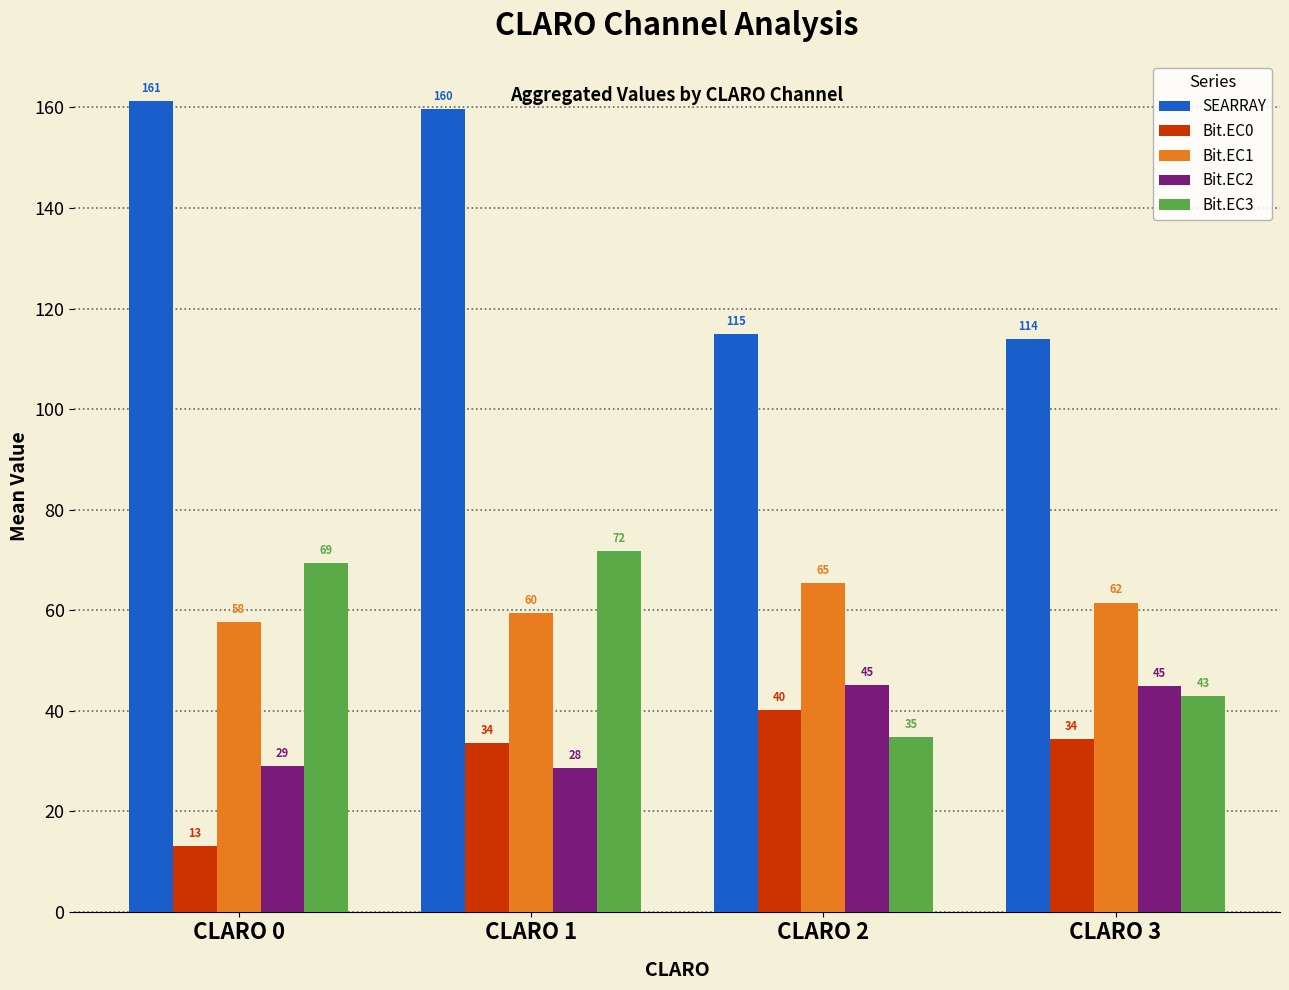

How many groups of bars are there?

4